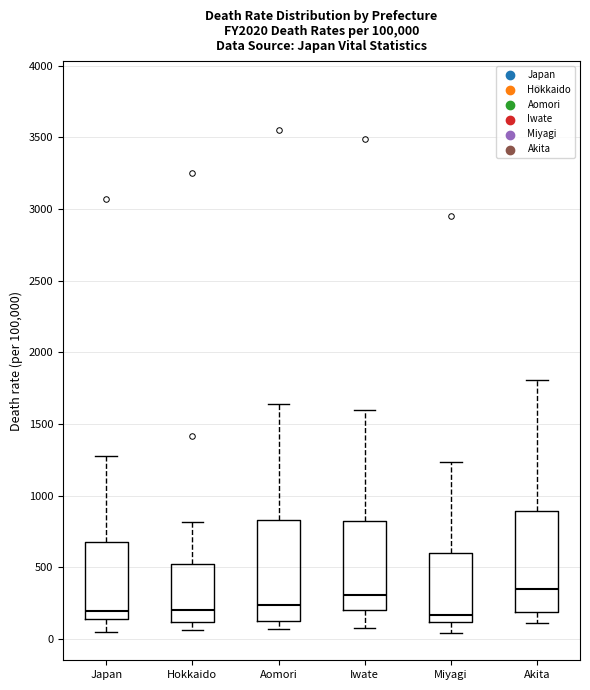

Where is the lower edge of the box for Miyagi on the y-axis? The values are not printed on the chart, so give them approximately, as read against the axis.

100